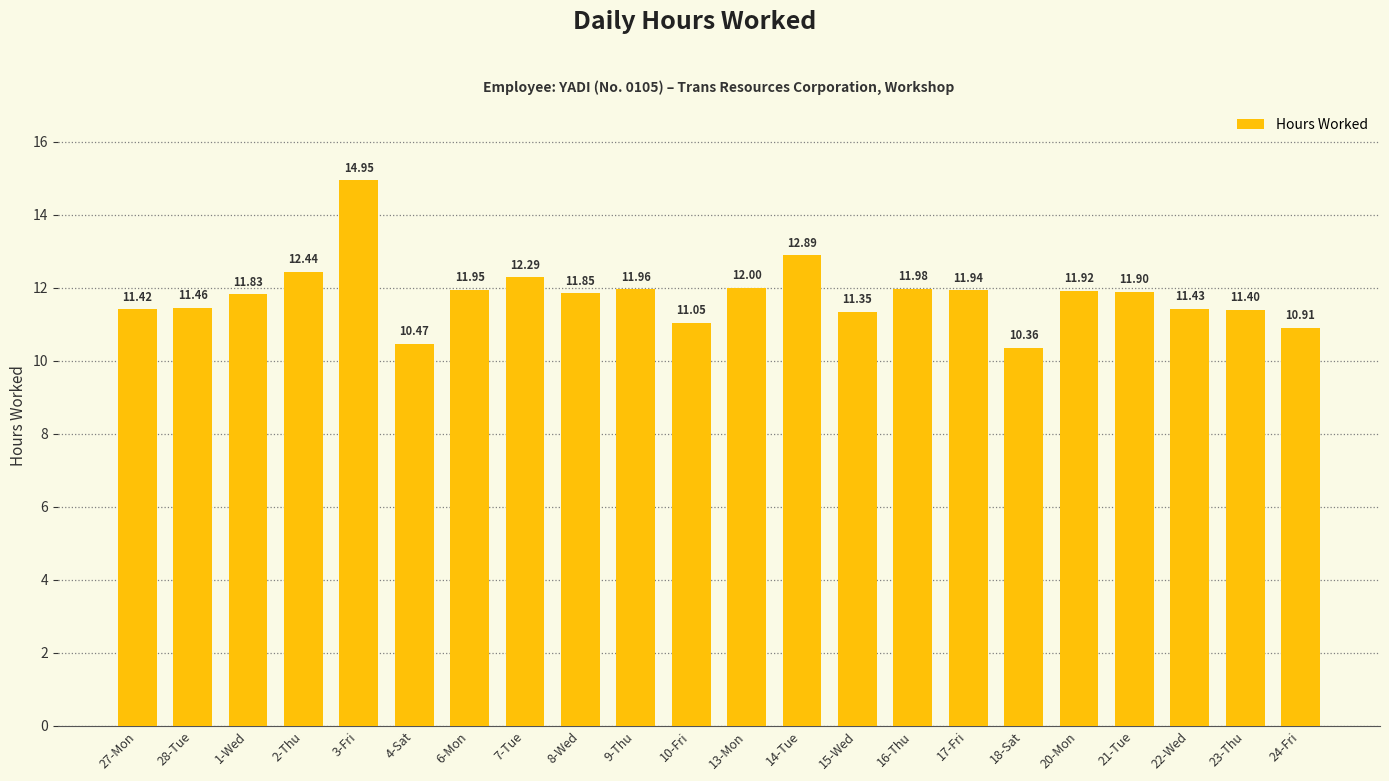

True or false: the data shows 5.5 at 4-Sat.

False